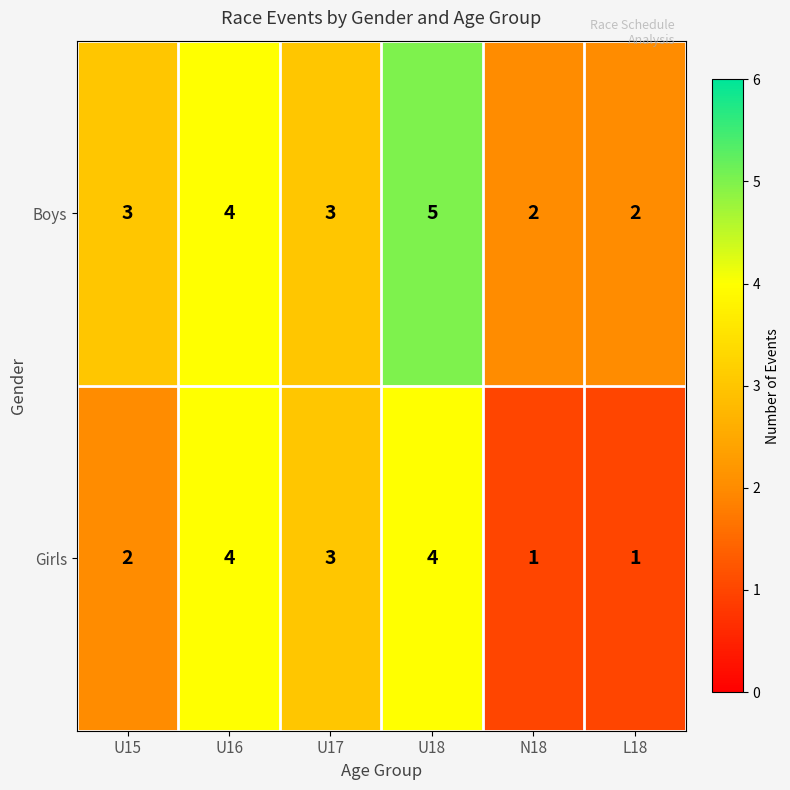

Is it true that Girls equals 1 at U15?

False